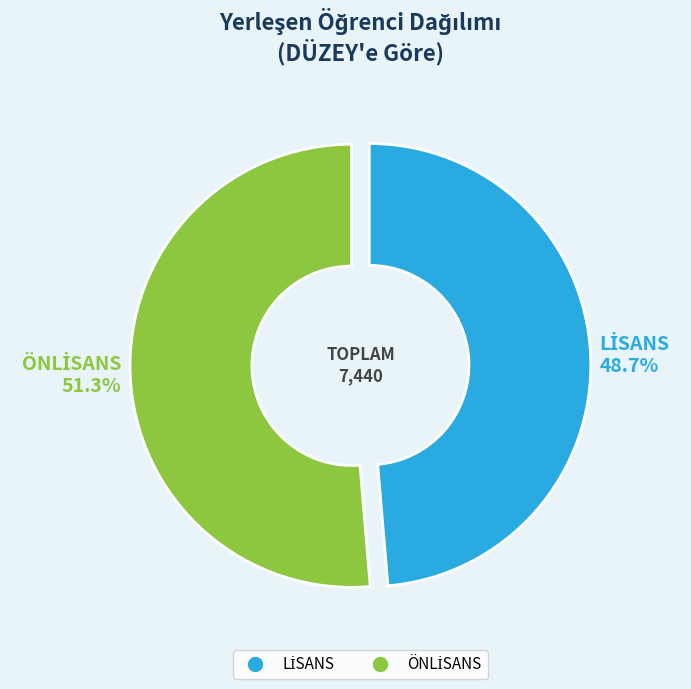

Count the number of slices in the pie.

2